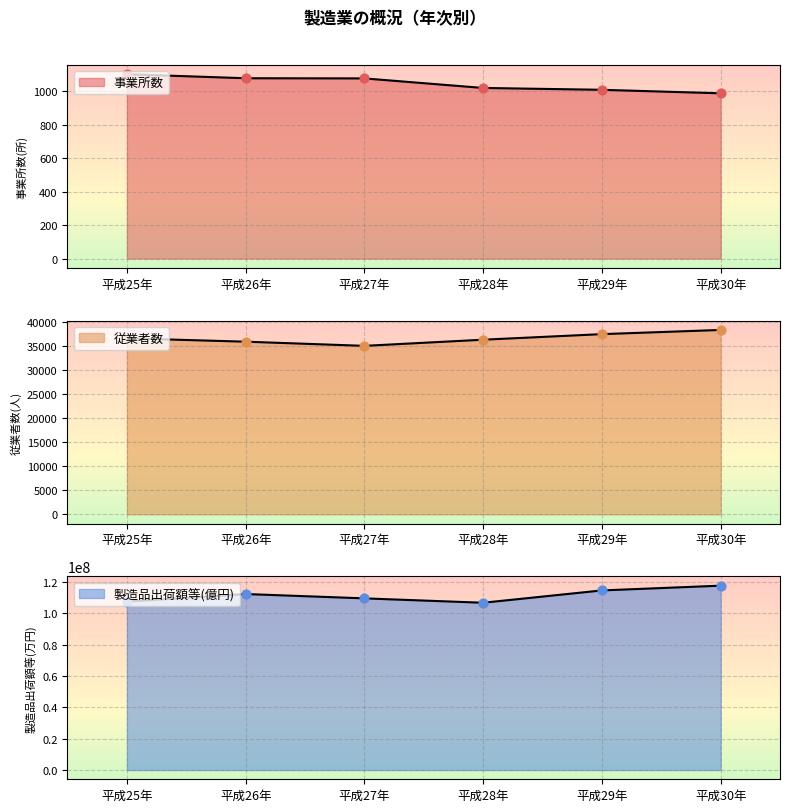

Which series contains the lowest Y value?

事業所数